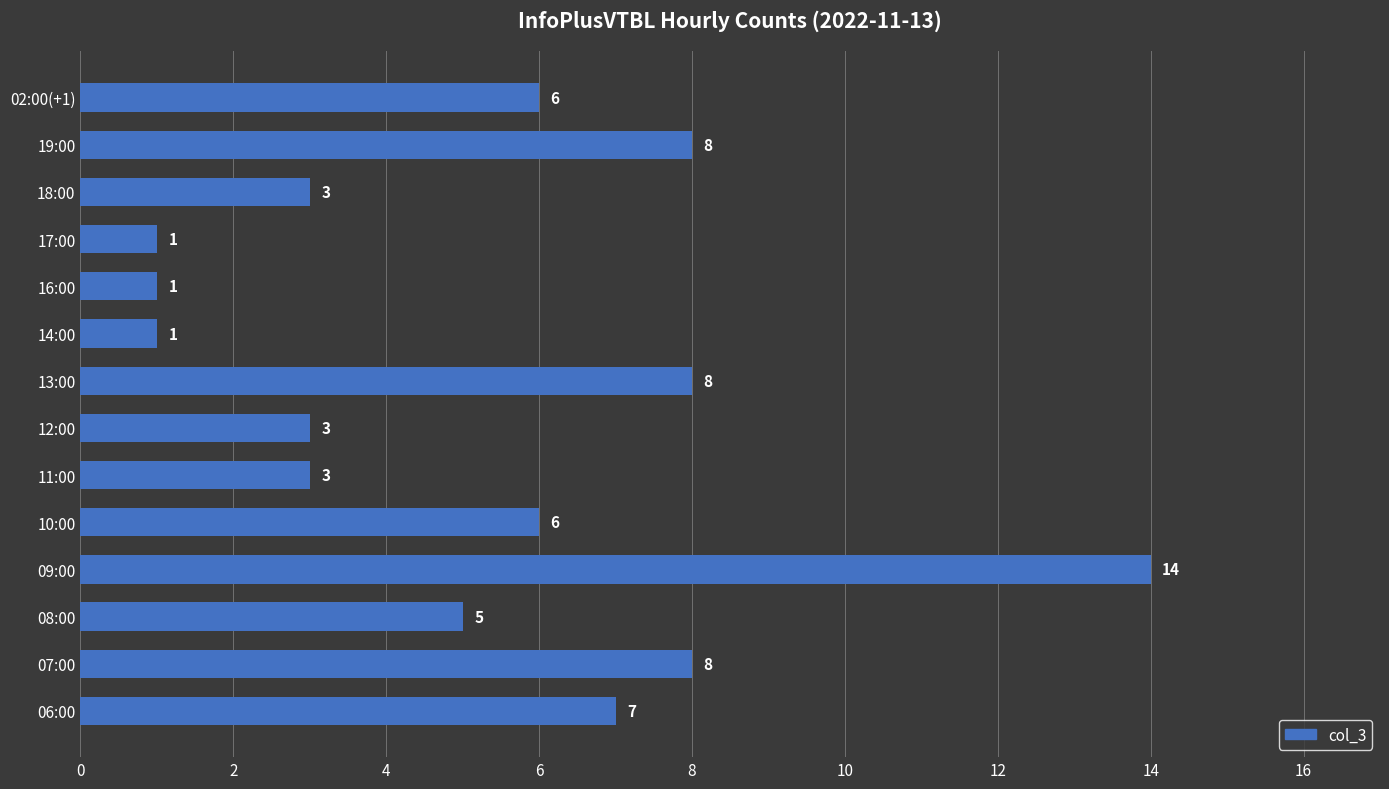

Where is the data nearest to the value 7?

06:00